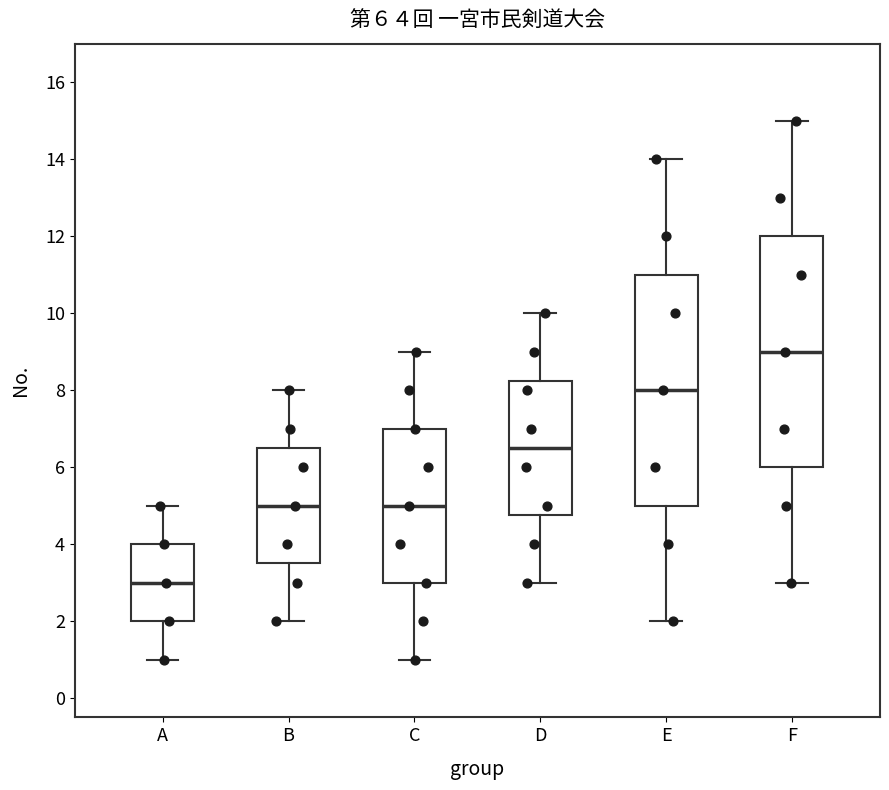

Reading left to right, transcribe this box plot: for each box, give where its median line is, the range the box spans, and where its two whiskers end, as read against the y-axis. The values are not printed on the chart, so give them approximately, as read against the axis.

A: median 3.0, box 2.0 to 4.0, whiskers 1.0 to 5.0
B: median 5.0, box 3.6 to 6.6, whiskers 2.0 to 8.0
C: median 5.0, box 3.0 to 7.0, whiskers 1.0 to 9.0
D: median 6.6, box 4.8 to 8.2, whiskers 3.0 to 10.0
E: median 8.0, box 5.0 to 11.0, whiskers 2.0 to 14.0
F: median 9.0, box 6.0 to 12.0, whiskers 3.0 to 15.0